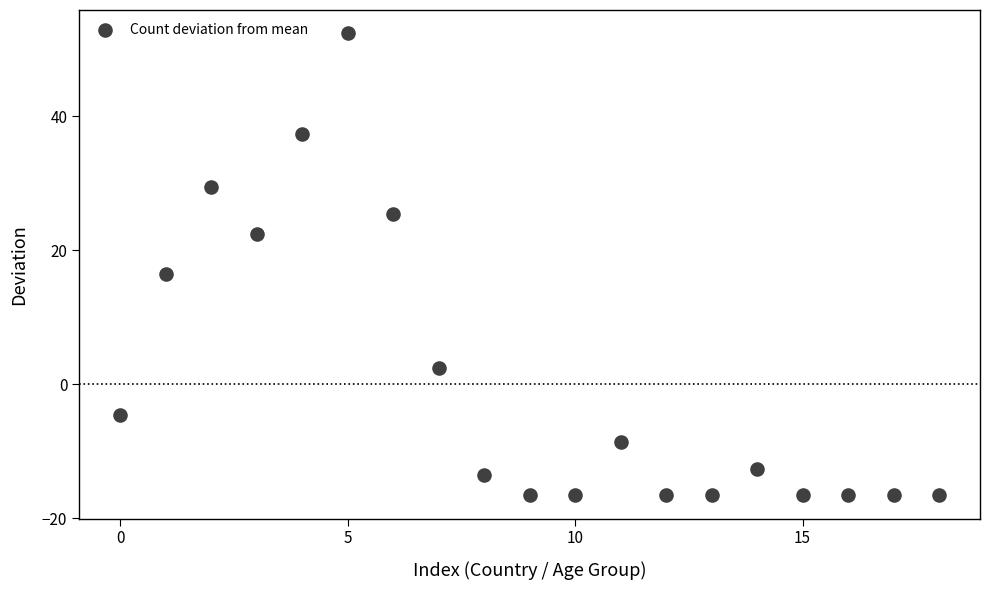

What is the range of Y values (max minus min)?

69.0